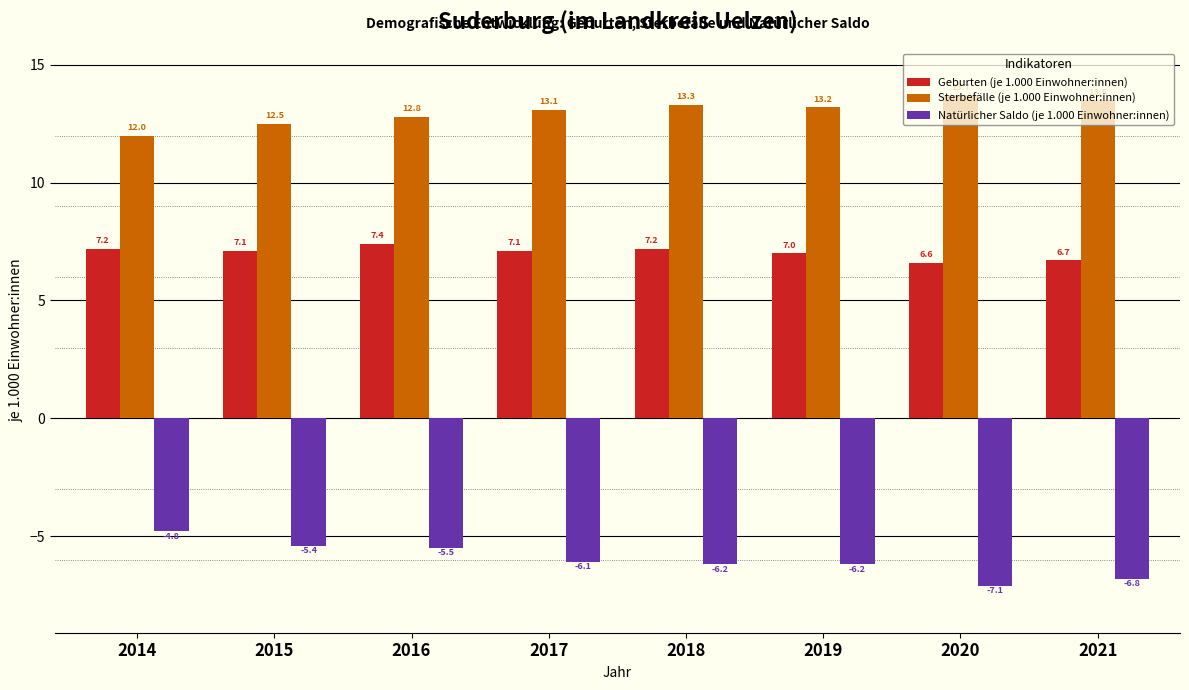

How many bars are there in total?

24